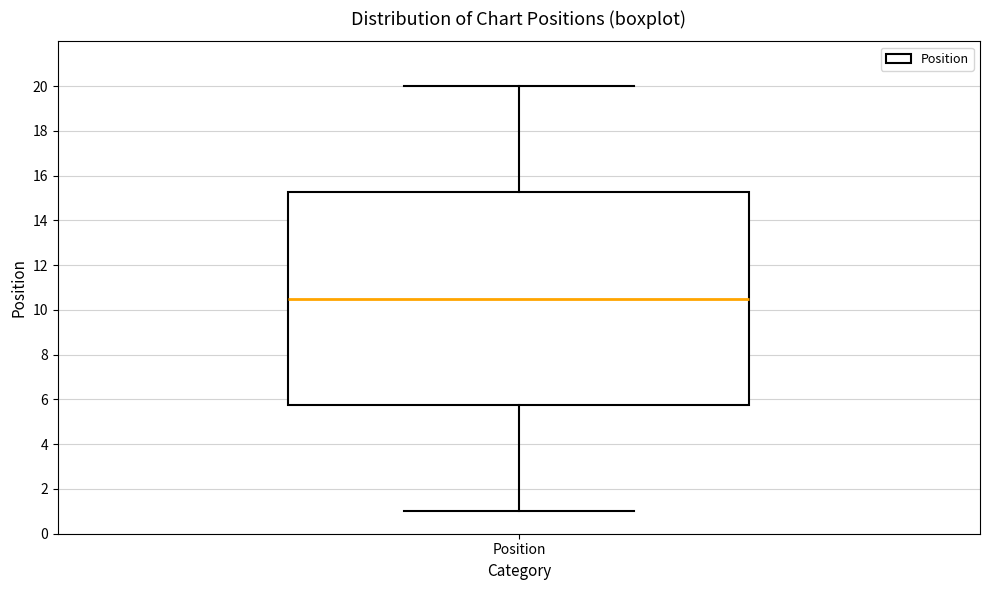

Where does the lower whisker of the box for Position end on the y-axis? The values are not printed on the chart, so give them approximately, as read against the axis.

1.0